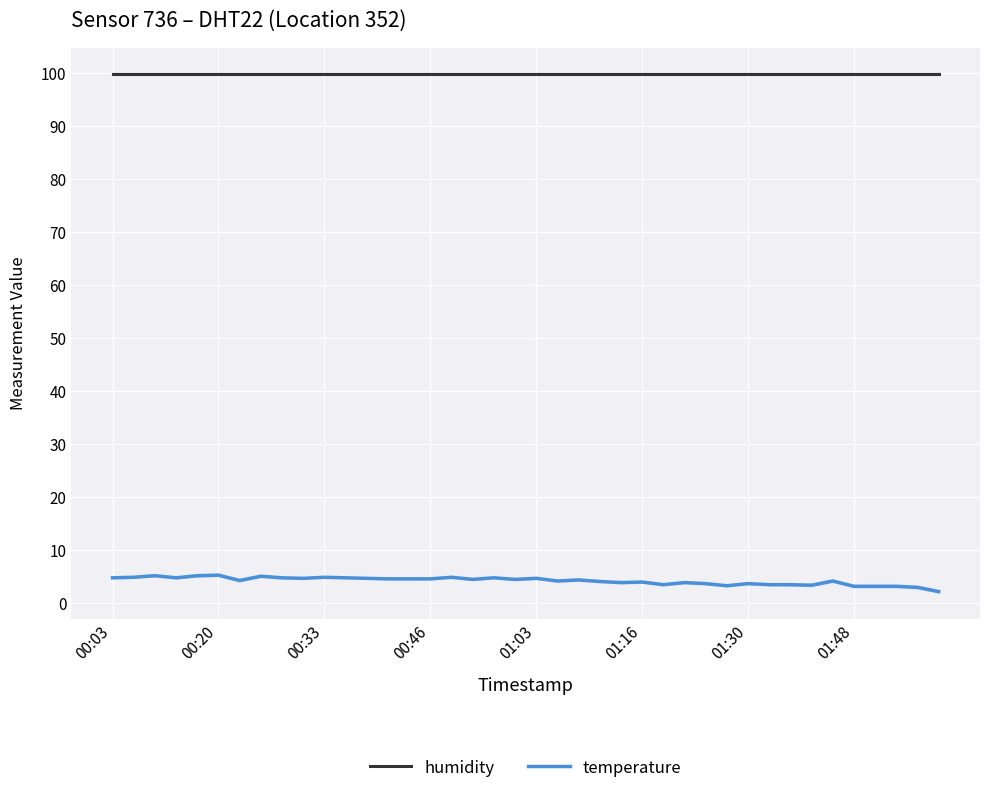

What is the value of the temperature point at the 8th from the left?

5.0